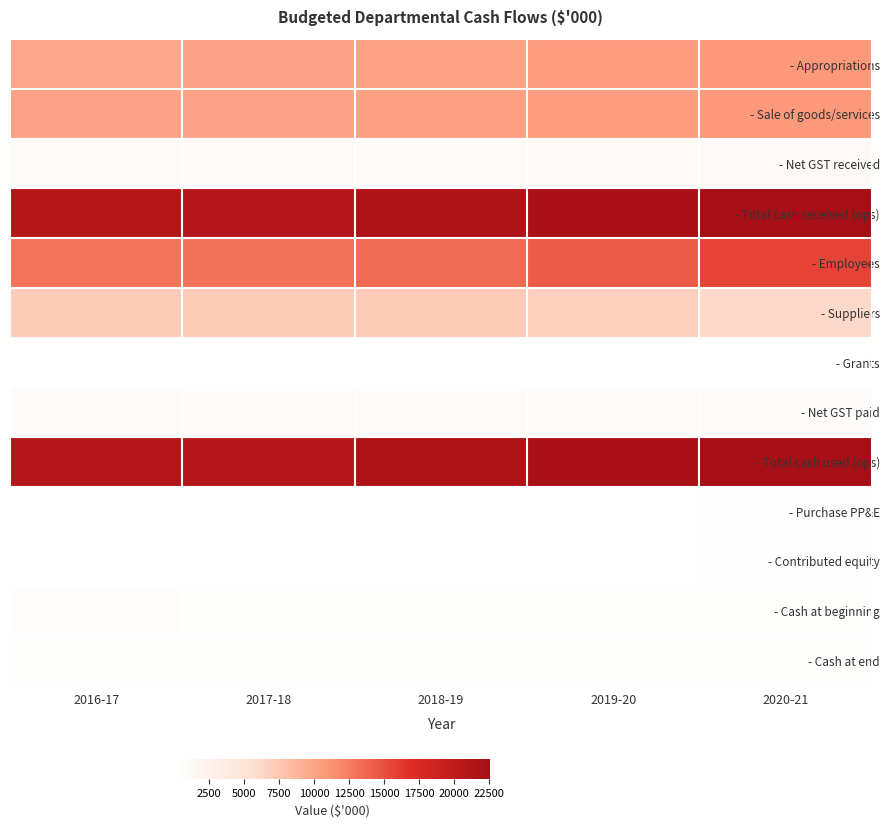

Which series has the largest range (max minus min)?

- Employees